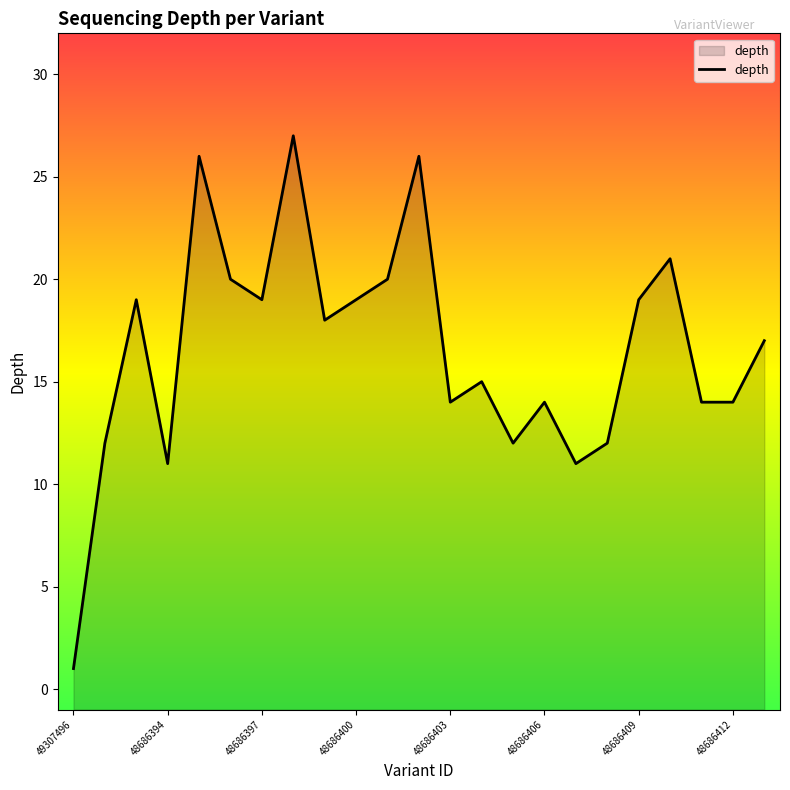

How many lines are shown in the chart?

1